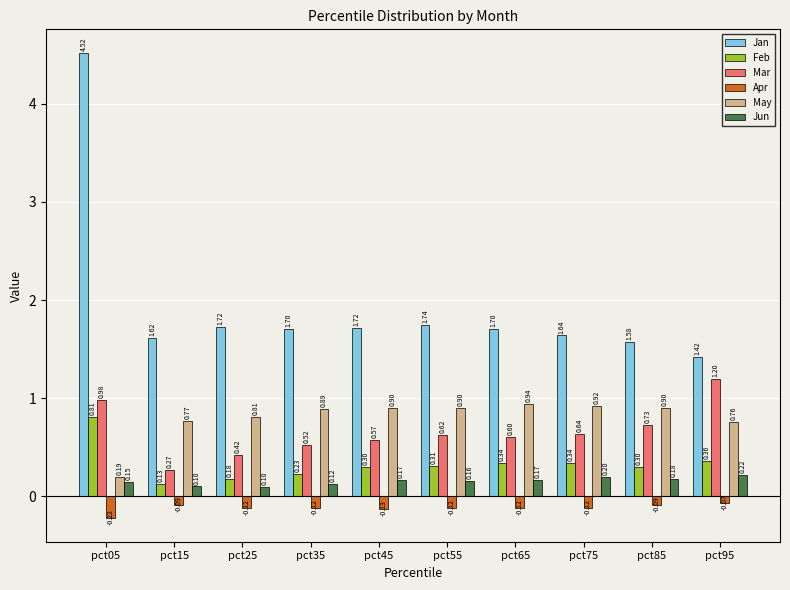

Rank the categories by Mar value from lowest to highest.

pct15, pct25, pct35, pct45, pct65, pct55, pct75, pct85, pct05, pct95